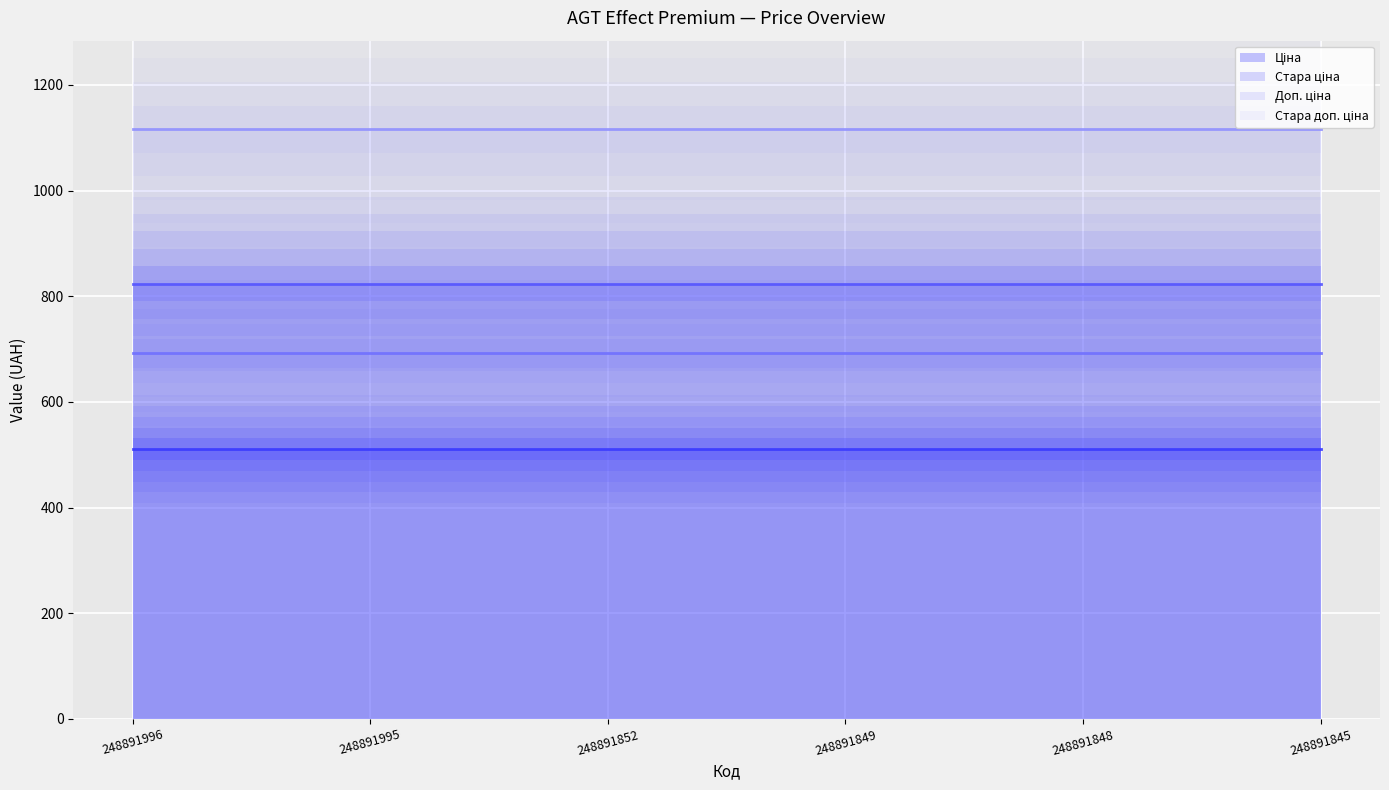

How many lines are shown in the chart?

4